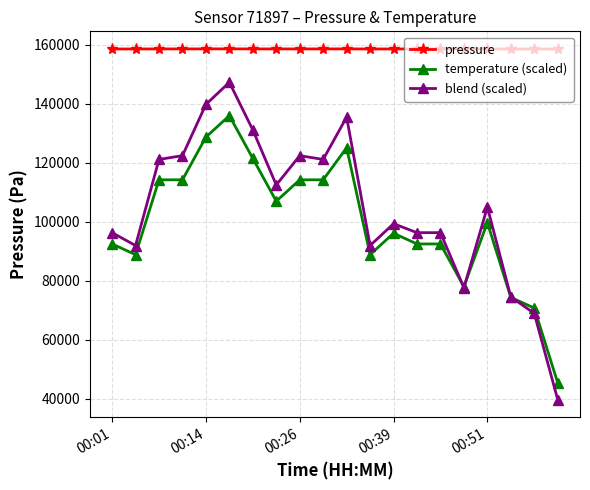

What is the value of the blend (scaled) point at the 2nd from the left?

91899.9